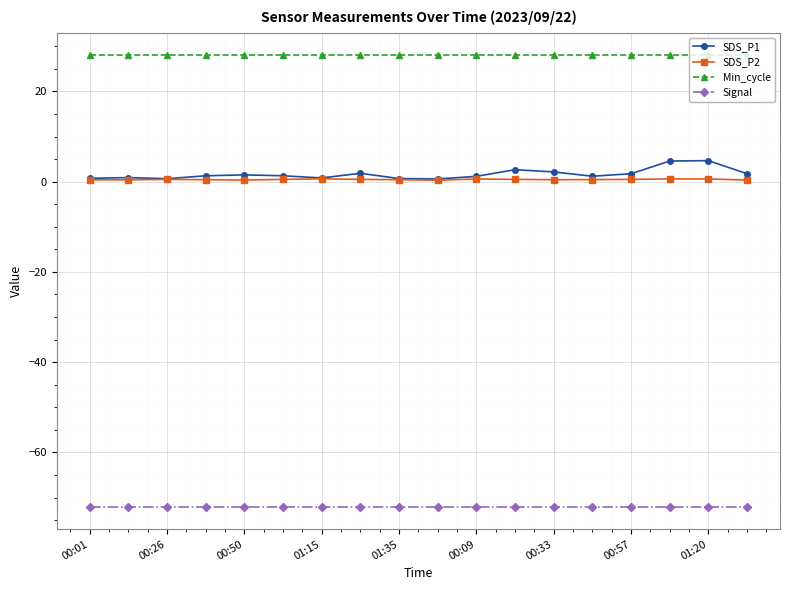

What is the difference between the maximum and minimum values in the SDS_P2 series?

0.3